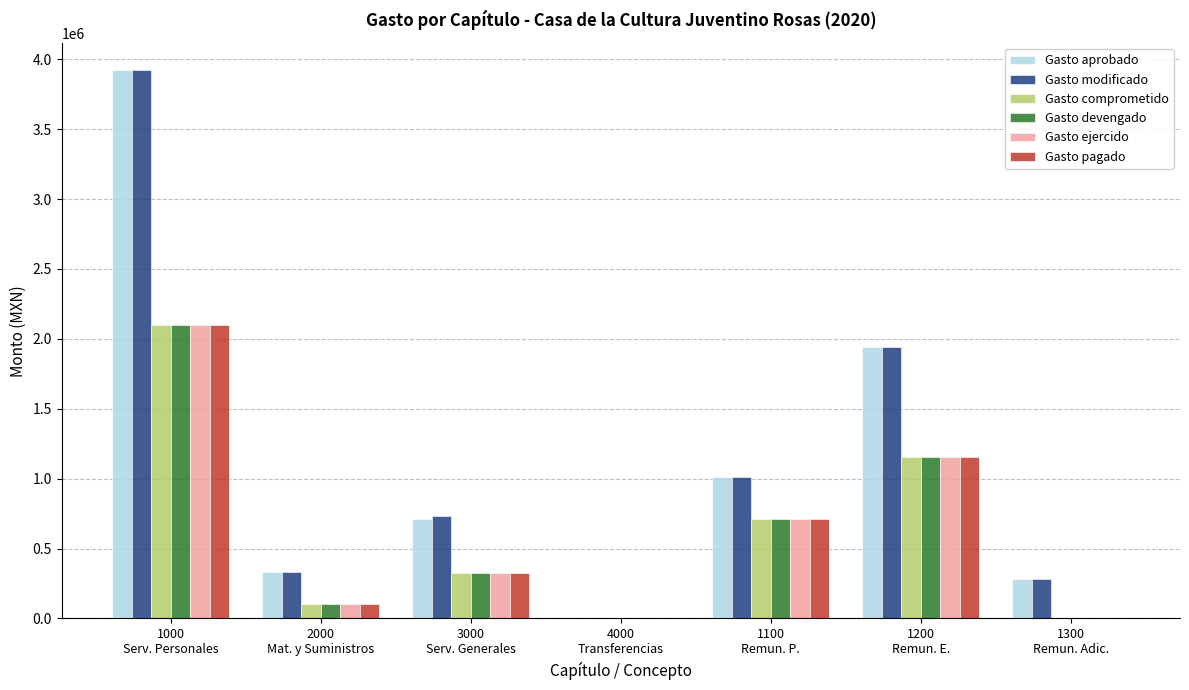

What is the maximum value for Gasto pagado?

2101553.2